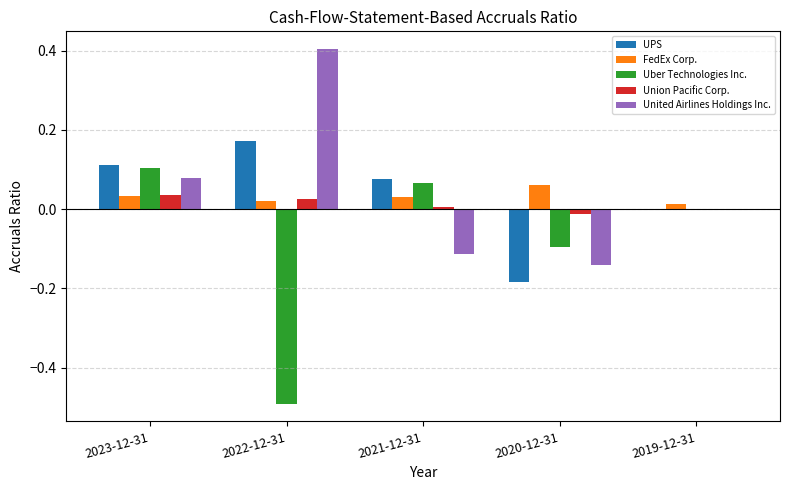

True or false: UPS has a value of 0.0 at 2023-12-31.

False